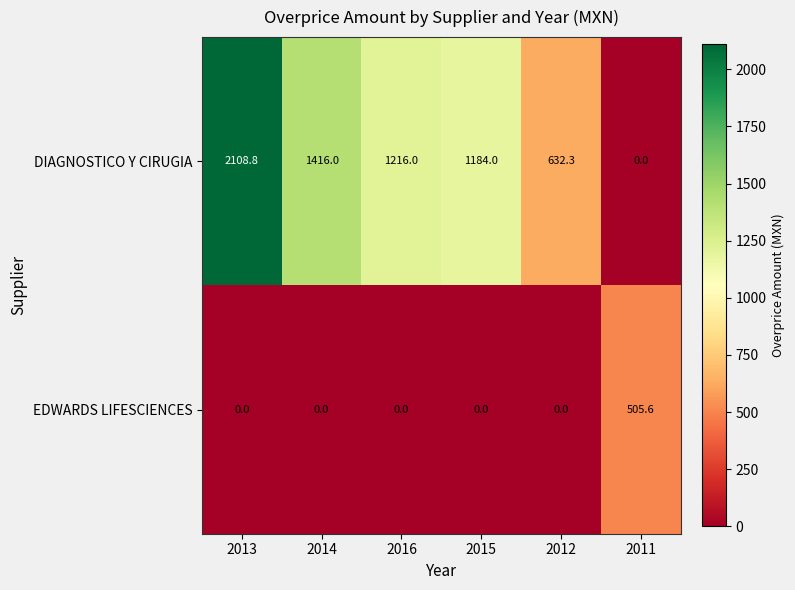

What is the spread (max minus min) of values at 2012?

632.3